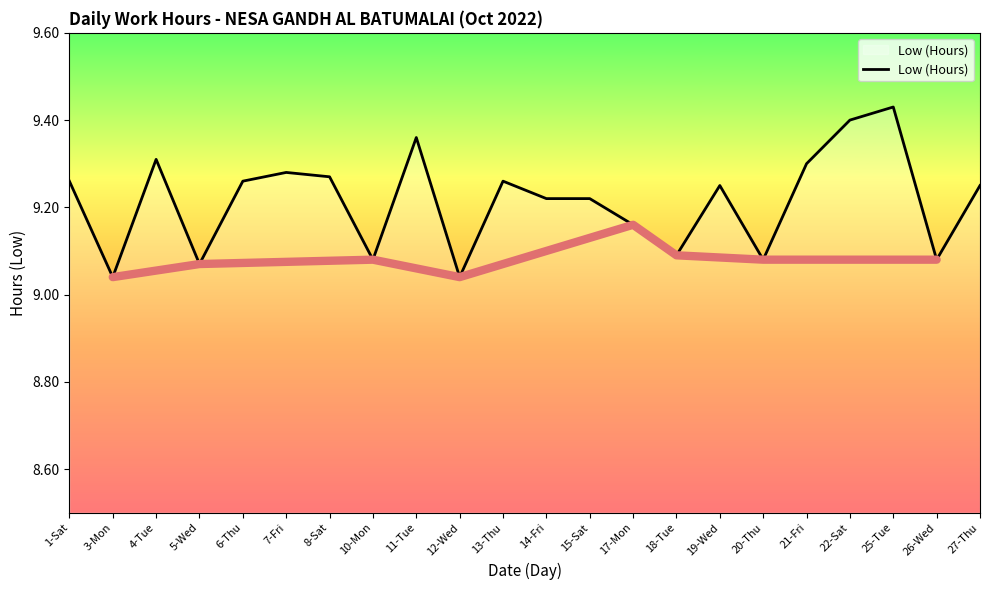

How many interior local peaks (higher than both neighbors) does the data have?

6